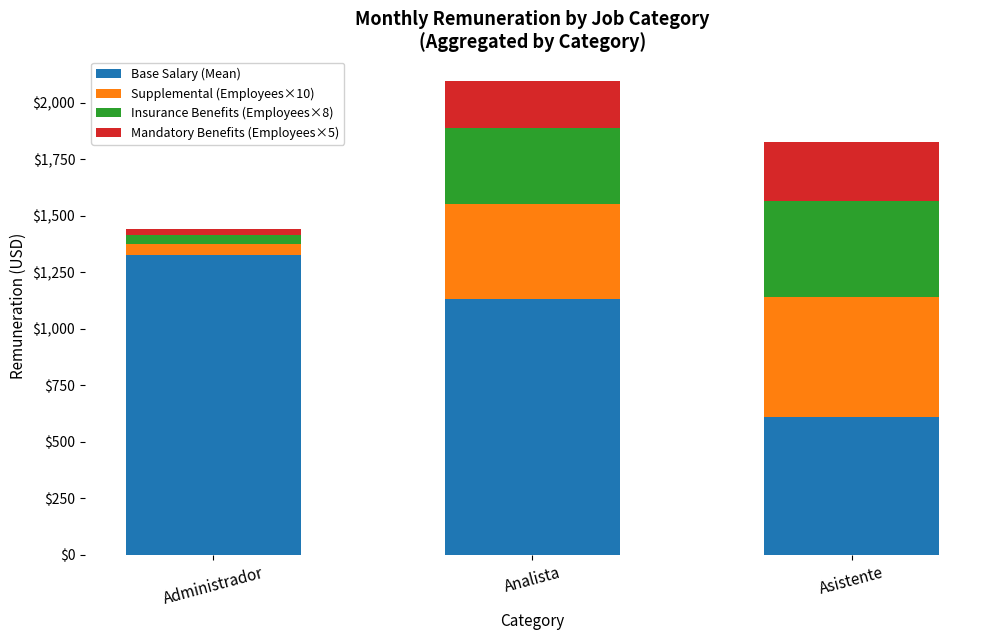

True or false: Base Salary (Mean) has a value of 609.6 at Asistente.

True